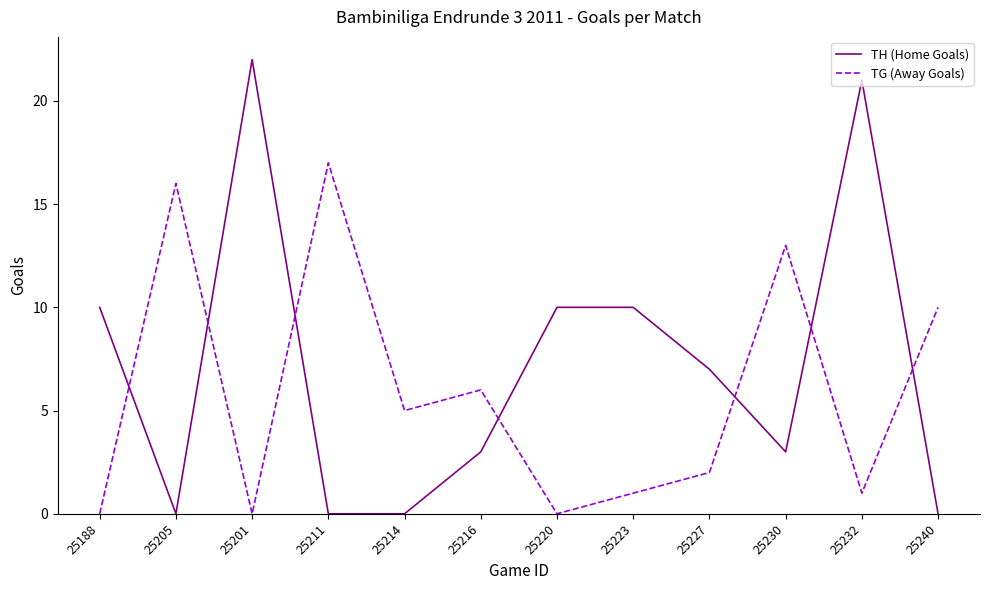

What position from the left is 25211?

4